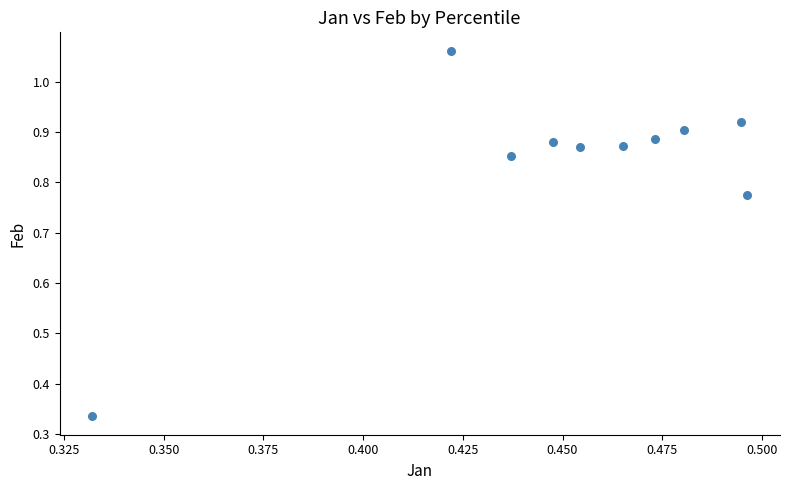

What is the range of Y values (max minus min)?

0.7